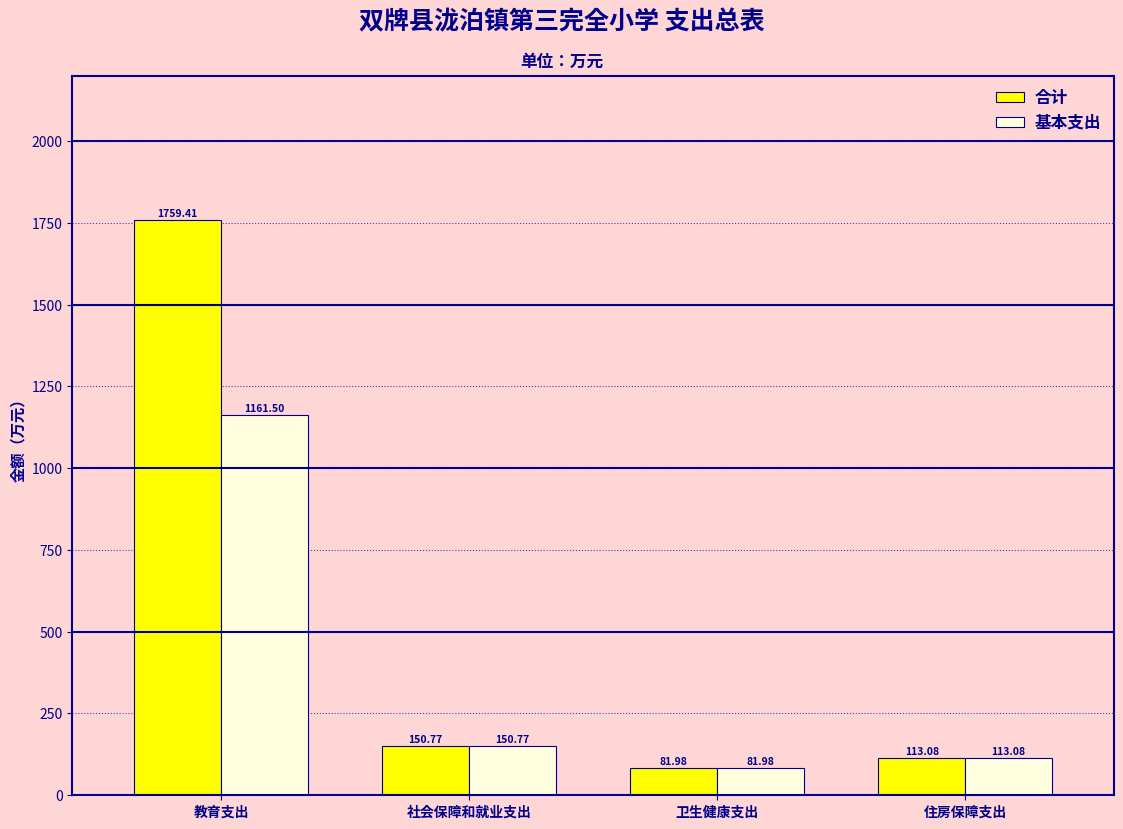

At 教育支出, list the series in order from smallest to largest.

基本支出, 合计